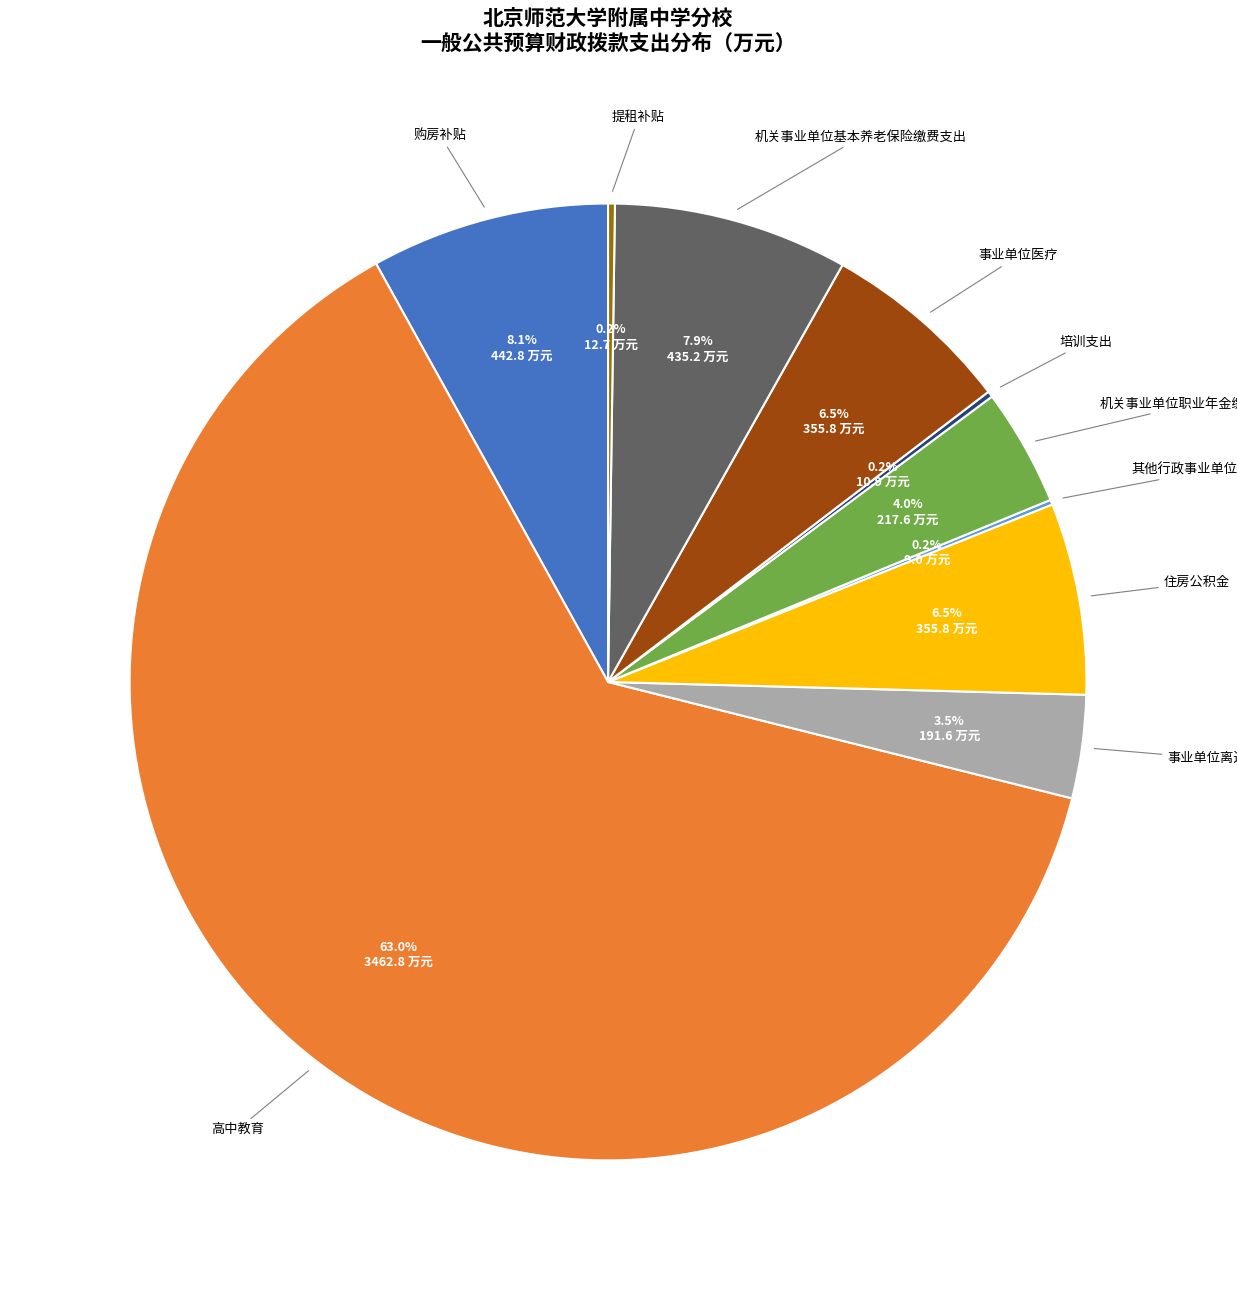

Is there a majority slice in this chart?

Yes